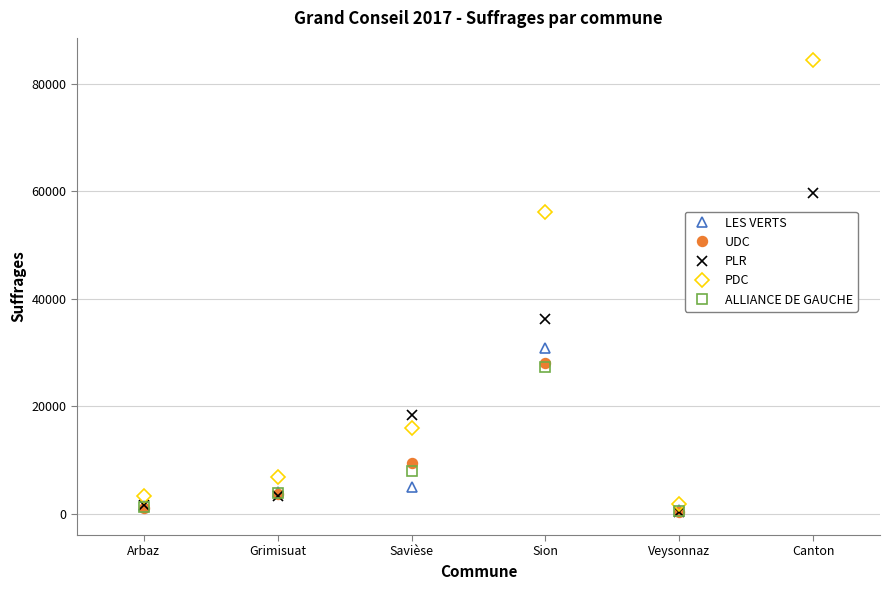

Between Veysonnaz and Arbaz, which is larger?

Arbaz